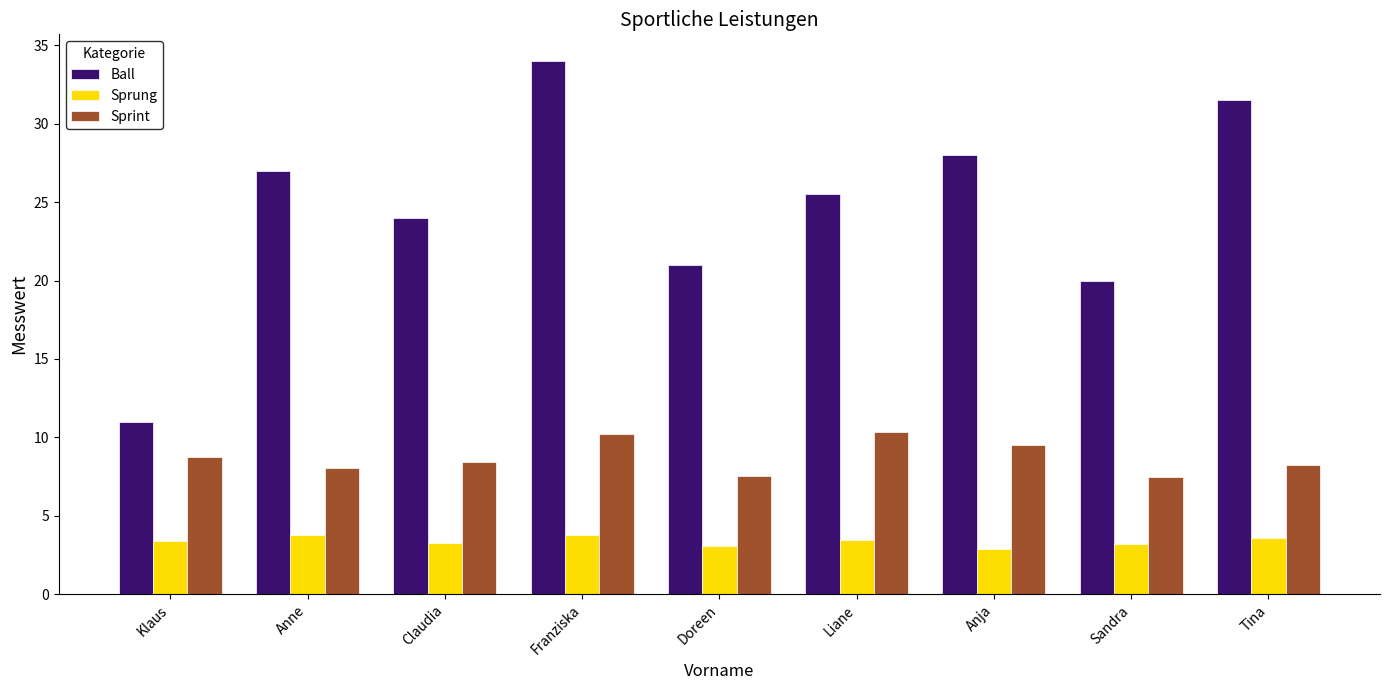

Which series has the largest total across all categories?

Ball